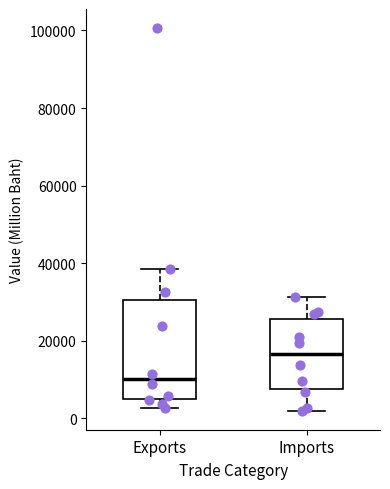

Which box is the tallest, from its lower edge to its upper edge?

Exports